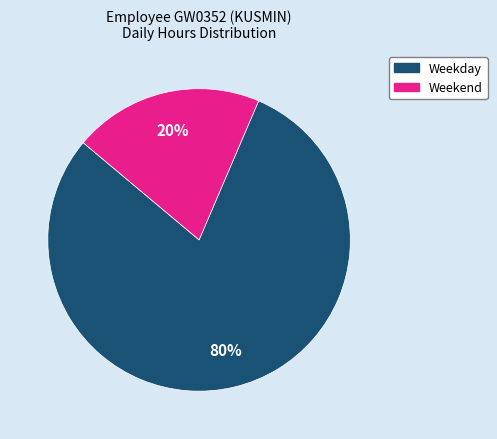

Does any single category account for the majority?

Yes